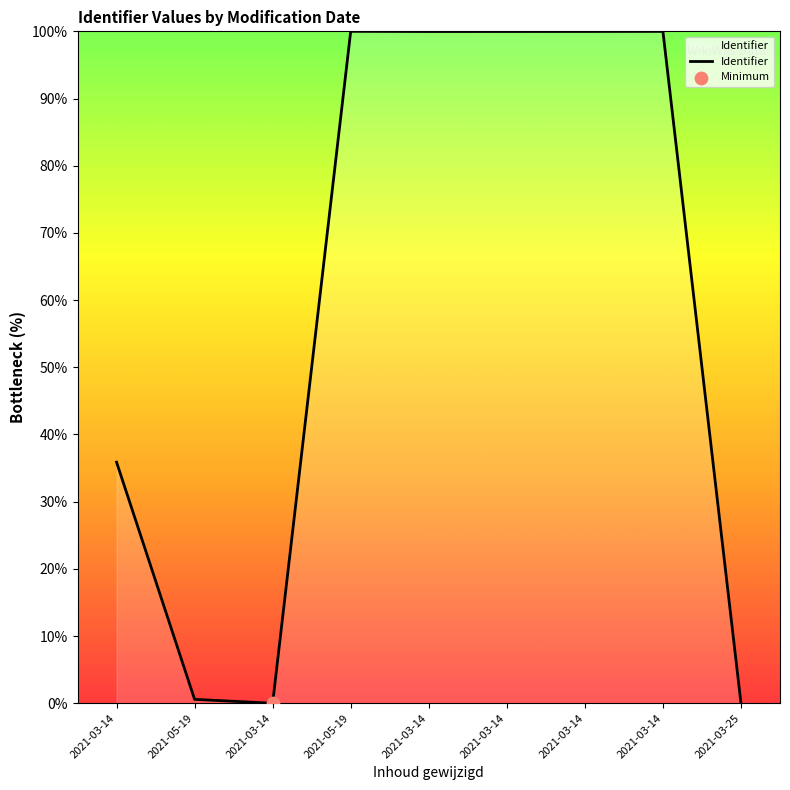

Between 2021-03-25 and 2021-05-19, which is larger?

2021-05-19